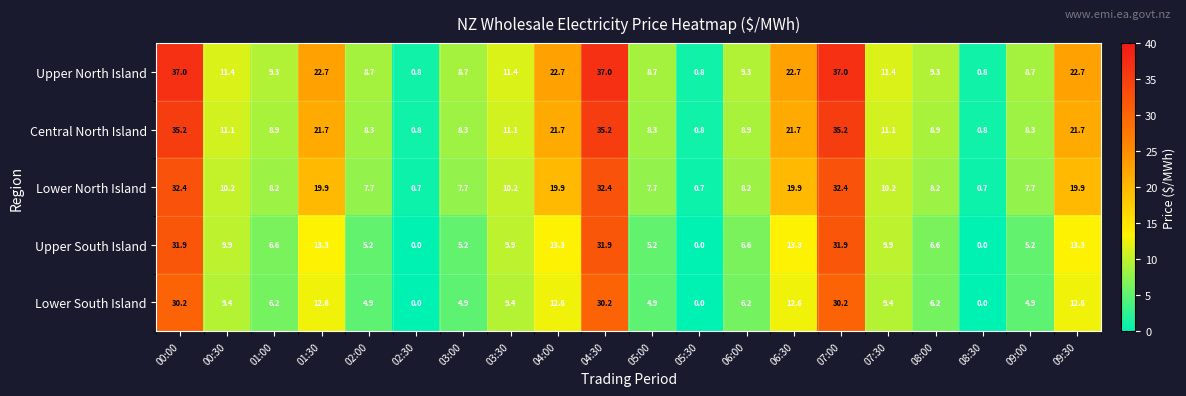

What is the approximate value of Central North Island at 05:00?

8.3